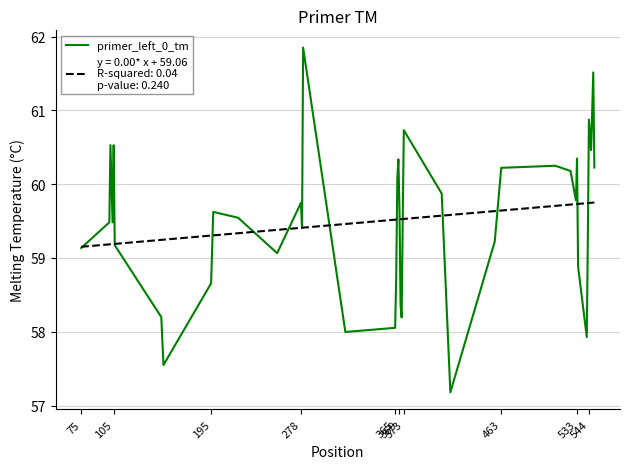

Is this an area chart (filled region under the line)?

No